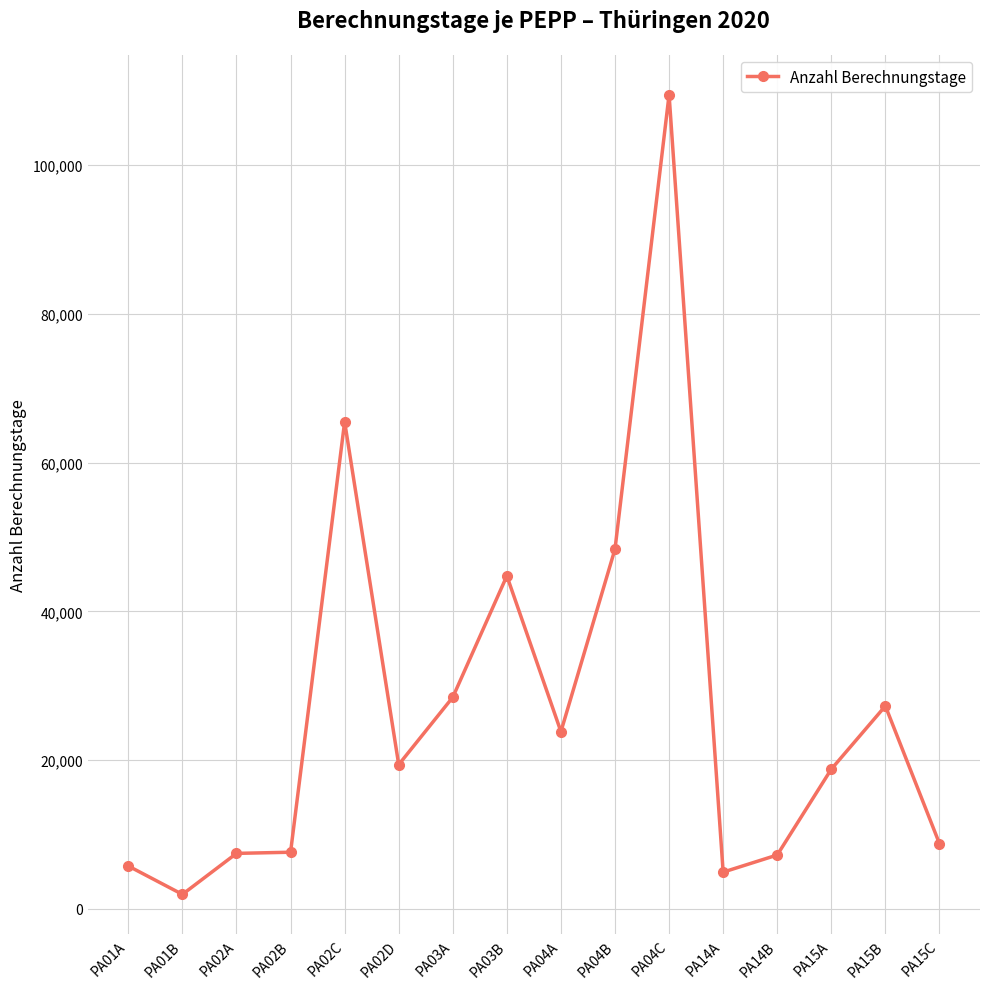

What is the sum of the values at PA01B and PA03B?

46712